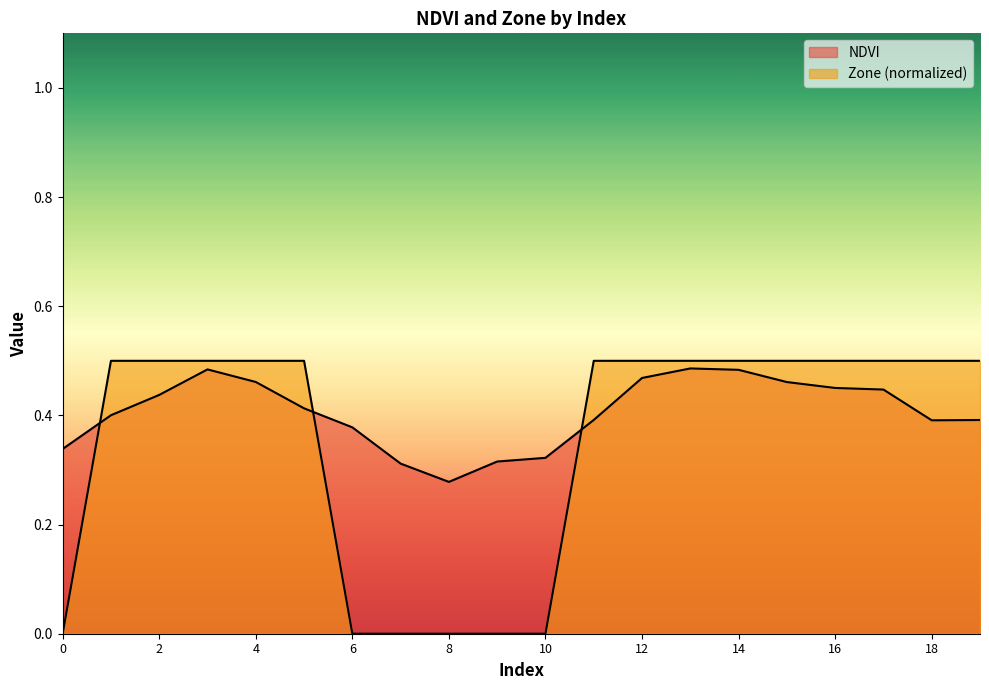

At how many categories does at least one series exceed 0?

20